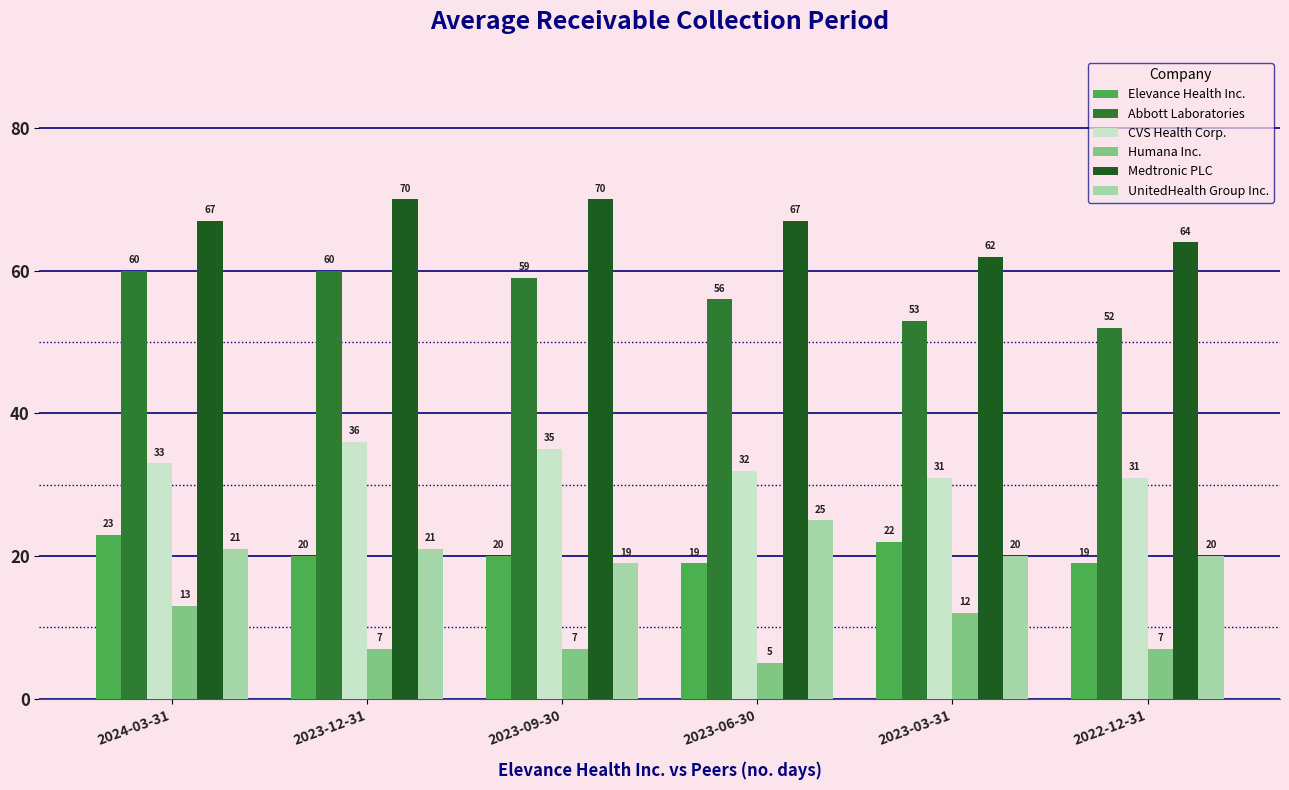

Rank the series by their maximum value, from highest to lowest.

Medtronic PLC, Abbott Laboratories, CVS Health Corp., UnitedHealth Group Inc., Elevance Health Inc., Humana Inc.